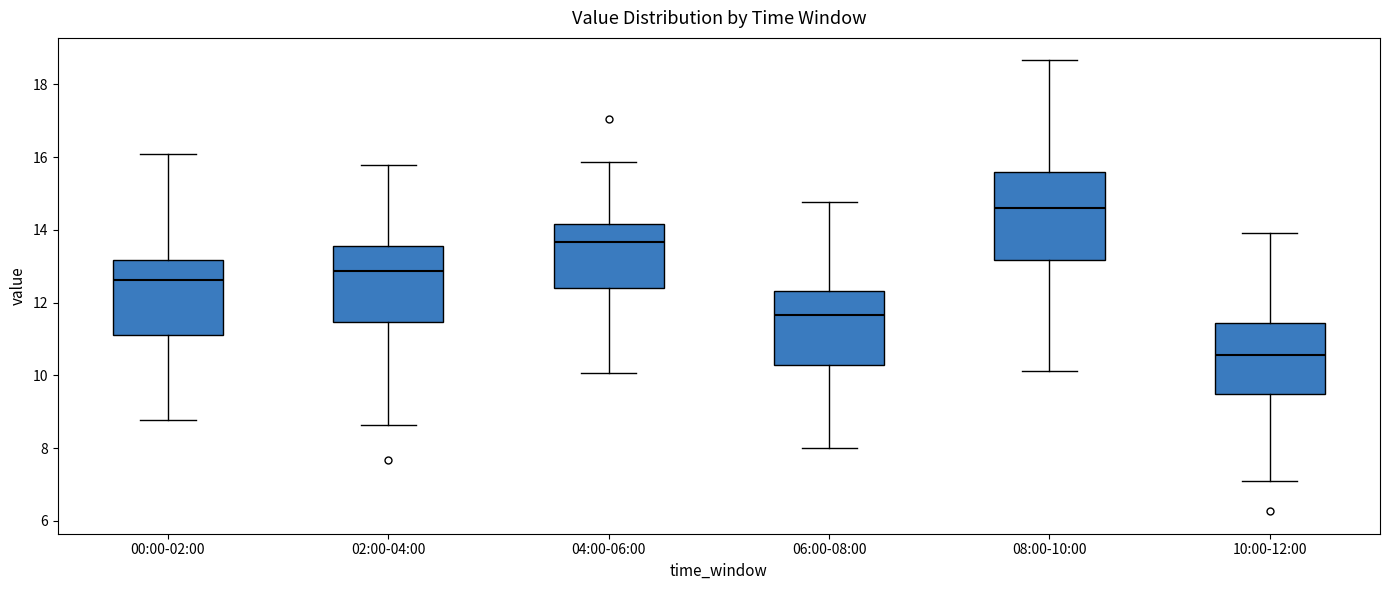

Where does the upper whisker of the box for 02:00-04:00 end on the y-axis? The values are not printed on the chart, so give them approximately, as read against the axis.

15.8